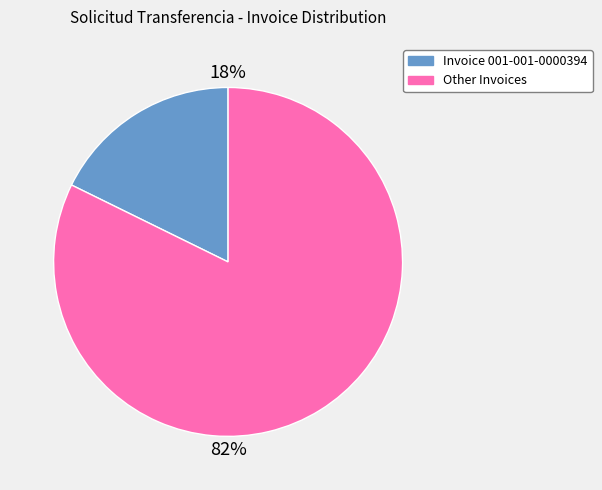

To the nearest percent, what is the average slice percentage?

50%